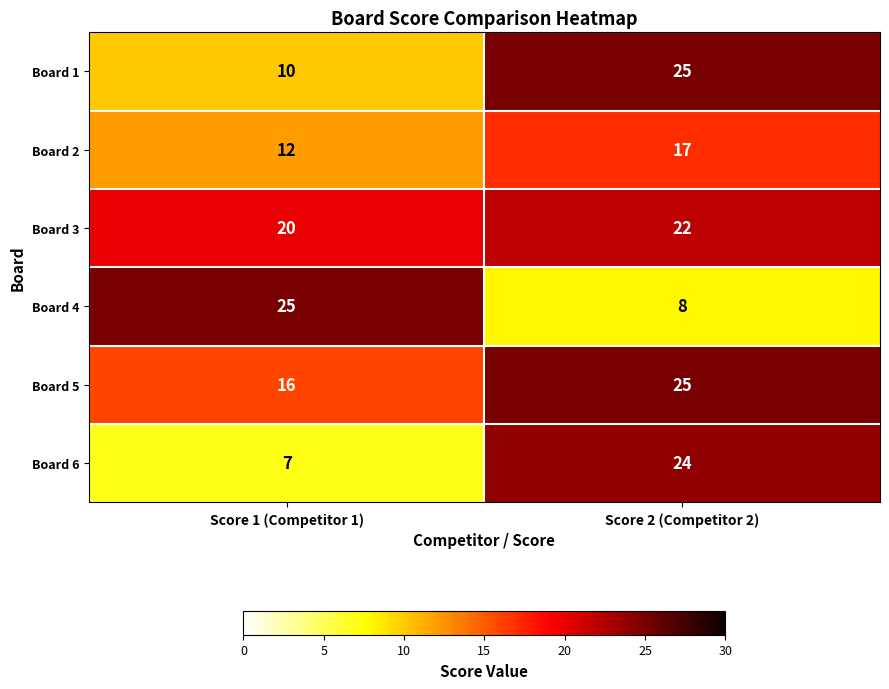

Rank the categories by Board 2 value from lowest to highest.

Score 1 (Competitor 1), Score 2 (Competitor 2)